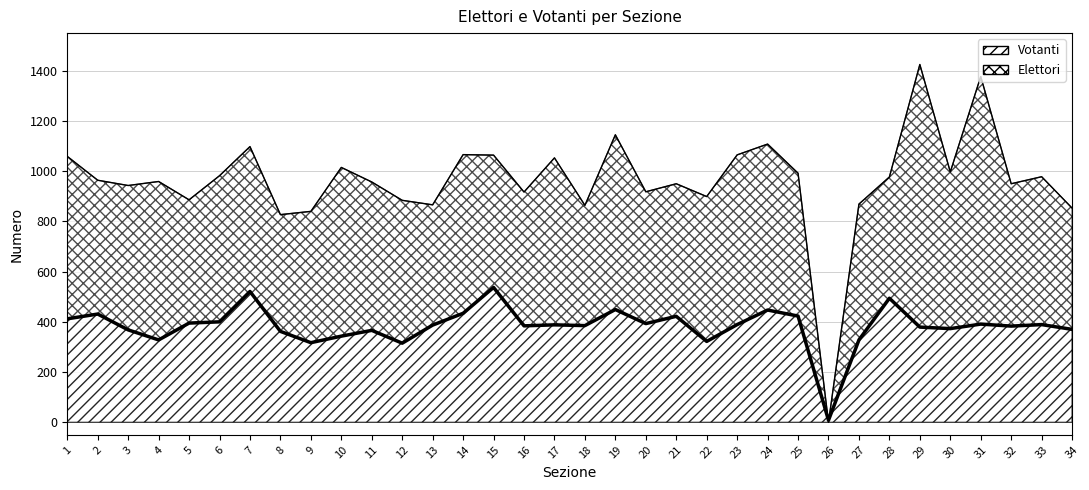

Count the number of categories in the chart.

34